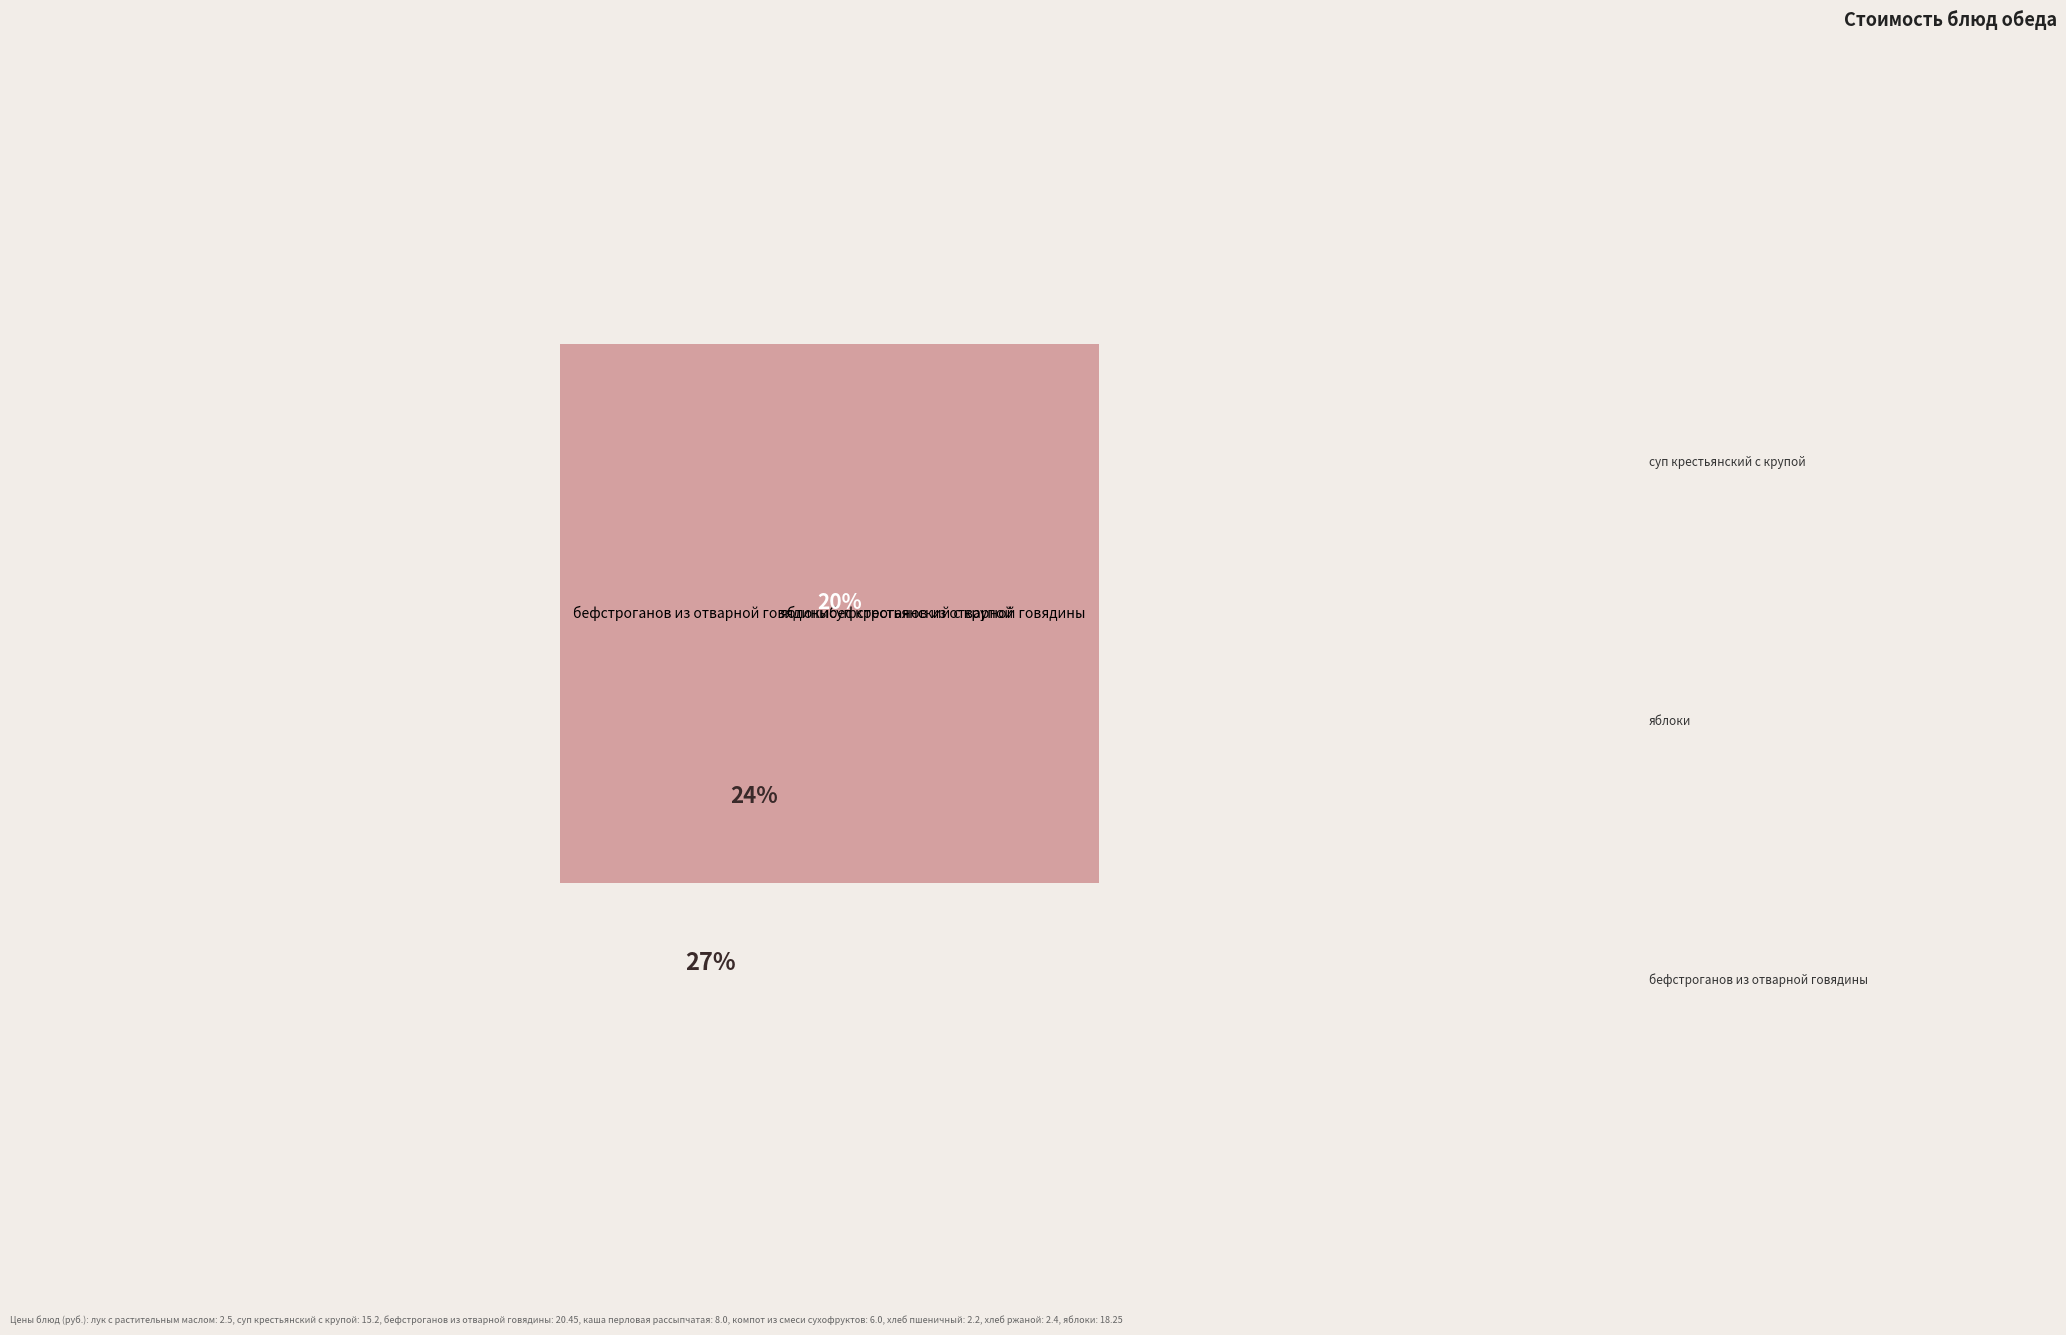

The хлеб ржаной slice represents 3% of the pie. True or false?

True